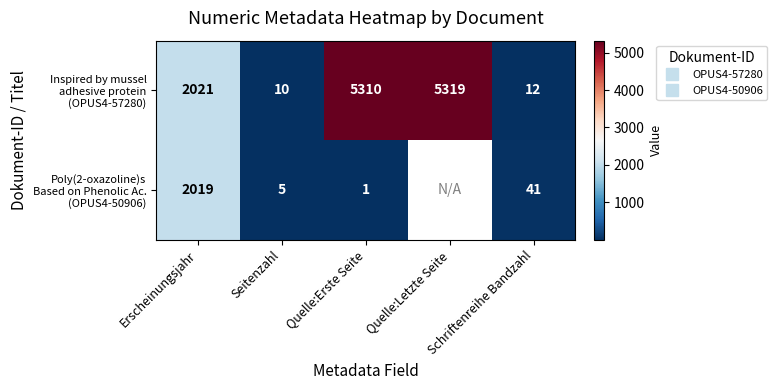

Where does the Poly(2-oxazoline)s Based on Phenolic Ac. (OPUS4-50906) series first go above 41?

Erscheinungsjahr